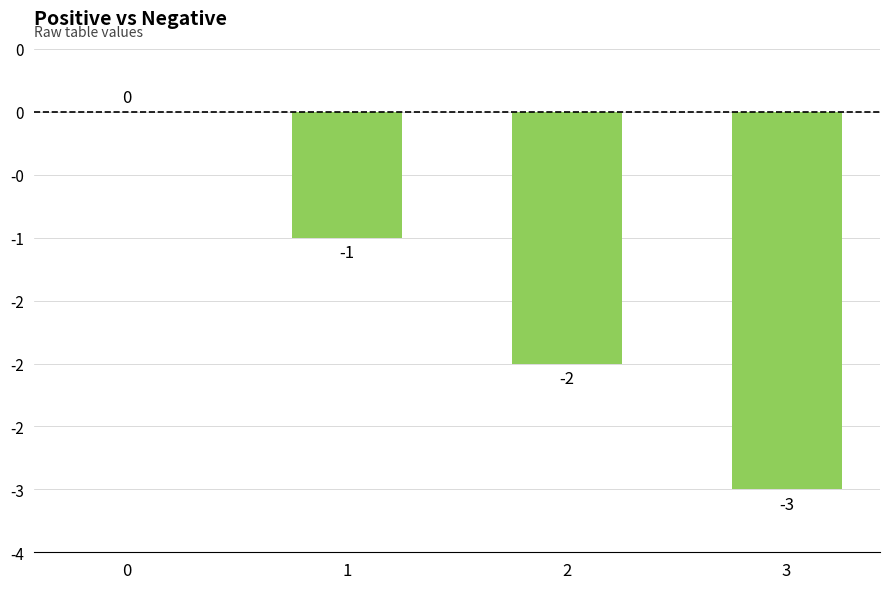

Count the number of categories in the chart.

4